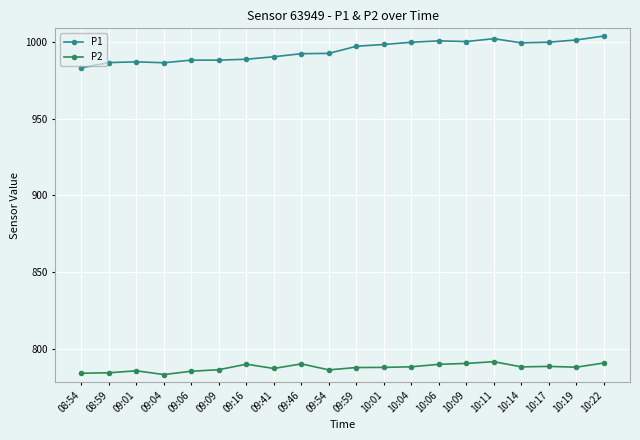

True or false: P2 and P1 cross at least once.

False